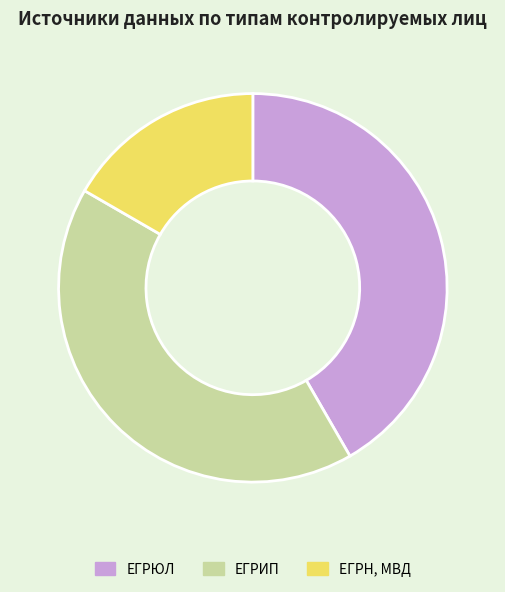

What is the ratio of the value at ЕГРН, МВД to the value at ЕГРЮЛ?

0.4